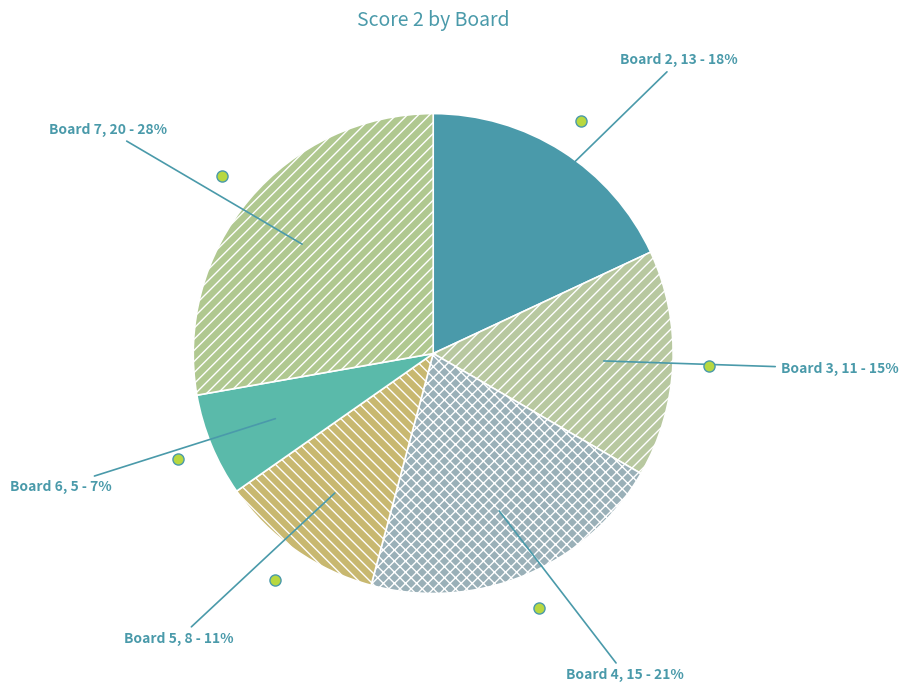

Count the number of slices in the pie.

6